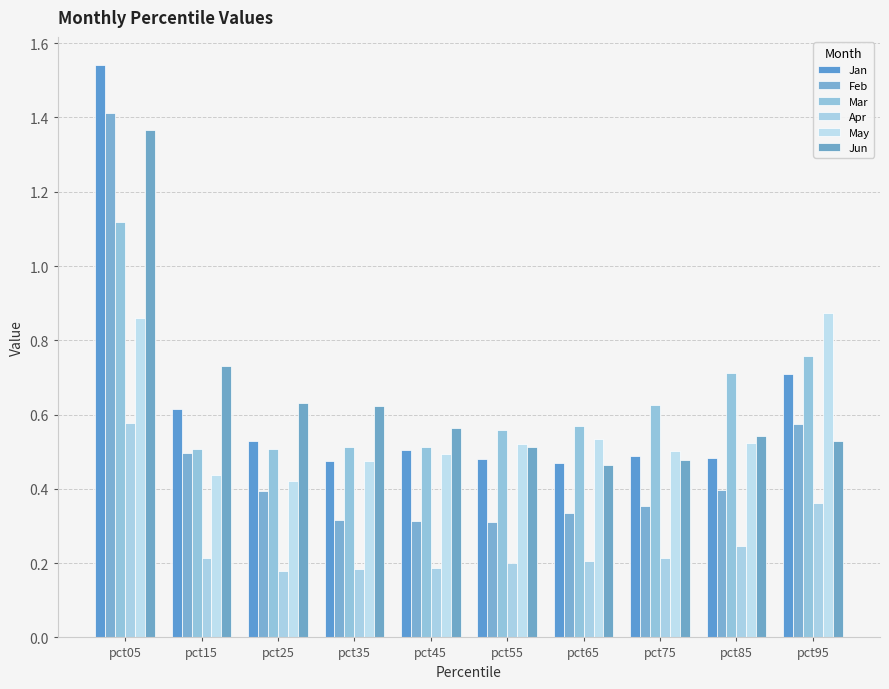

At which category is the sum across all series the highest?

pct05